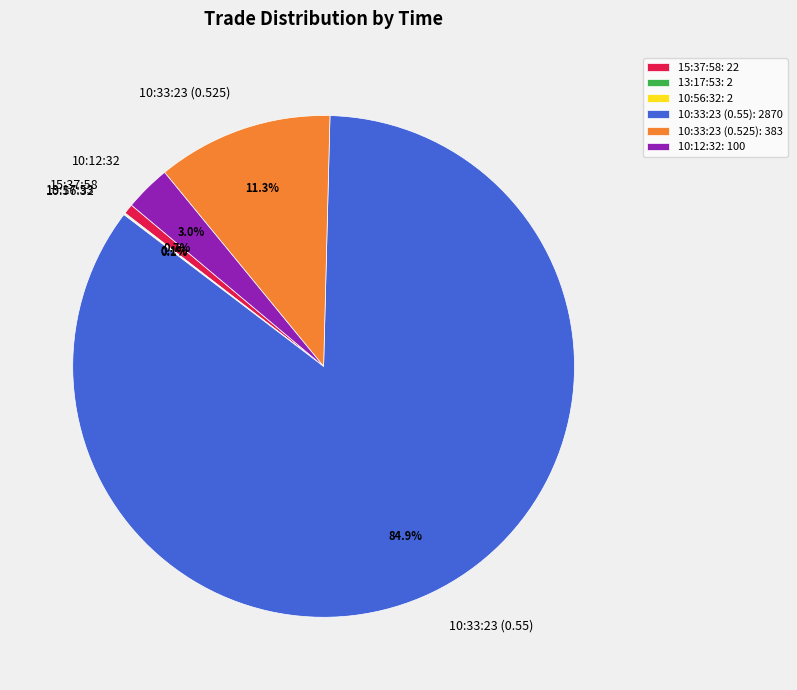

True or false: 10:12:32 accounts for 3% of the total.

True